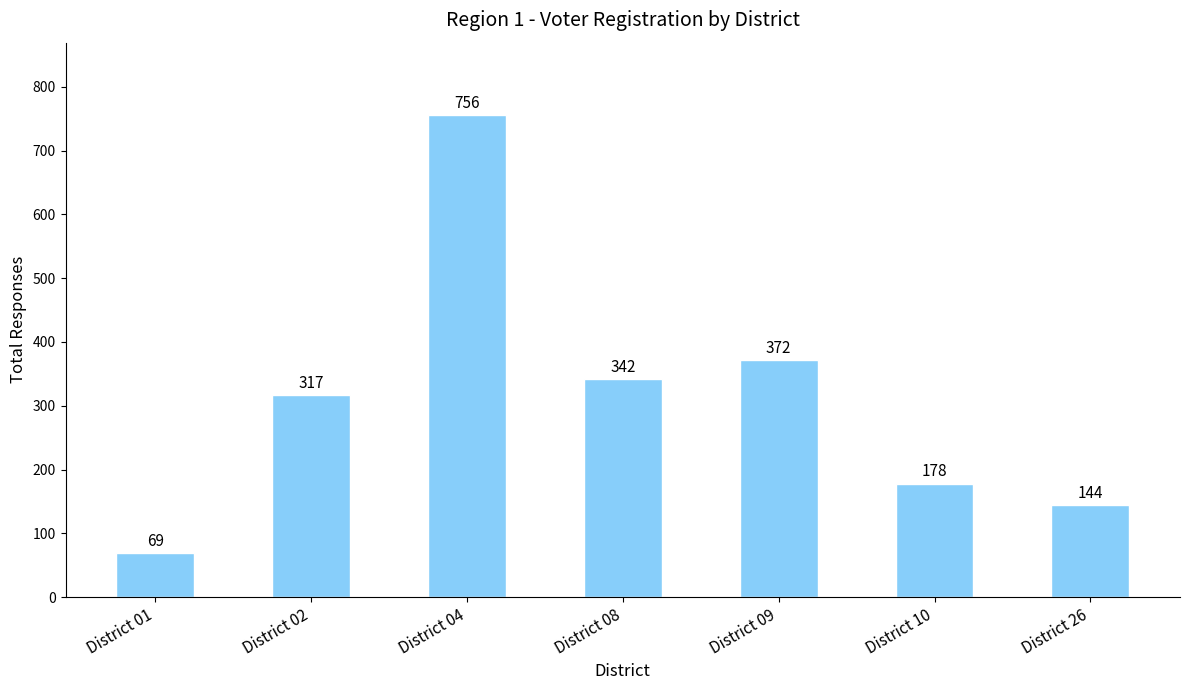

What is the smallest value displayed?

69